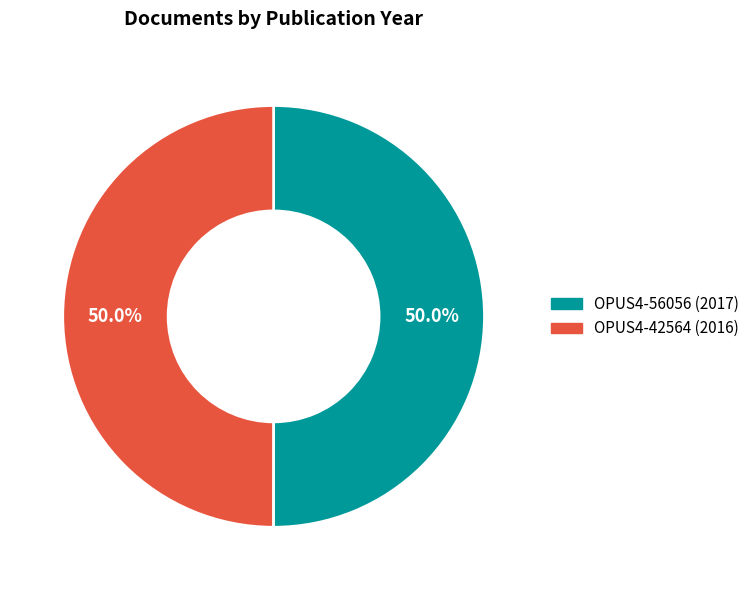

What is the ratio of the value at OPUS4-56056 to the value at OPUS4-42564?

1.0